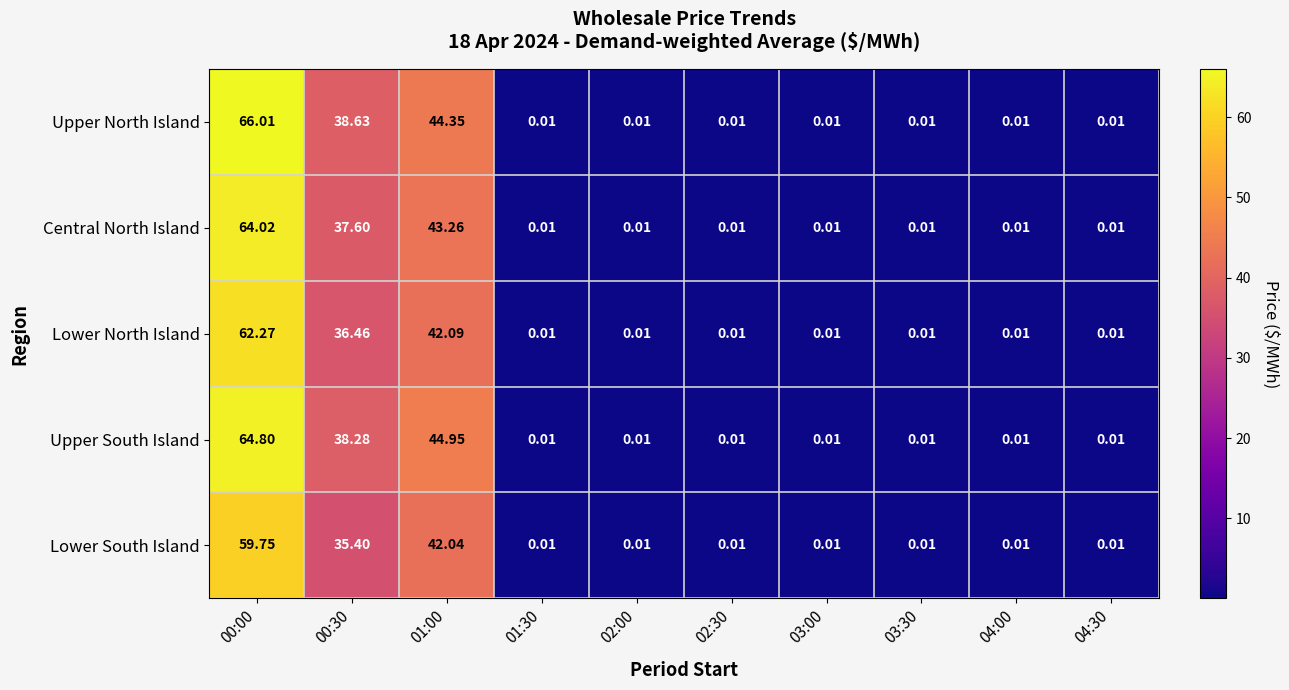

At how many categories does at least one series exceed 31?

3